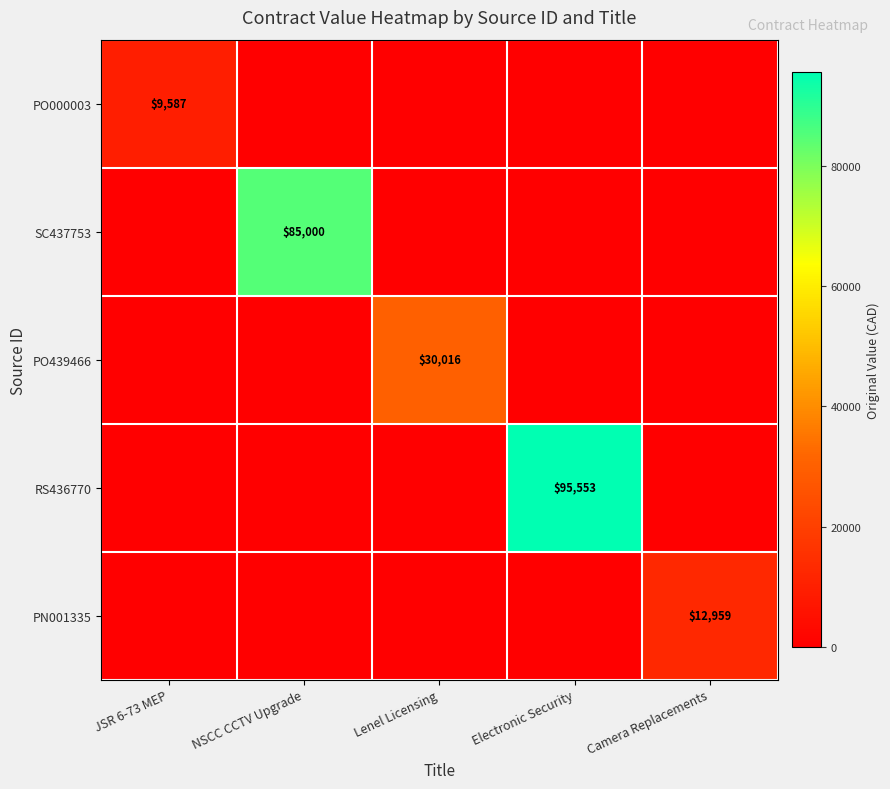

At how many categories does at least one series exceed 15776?

3